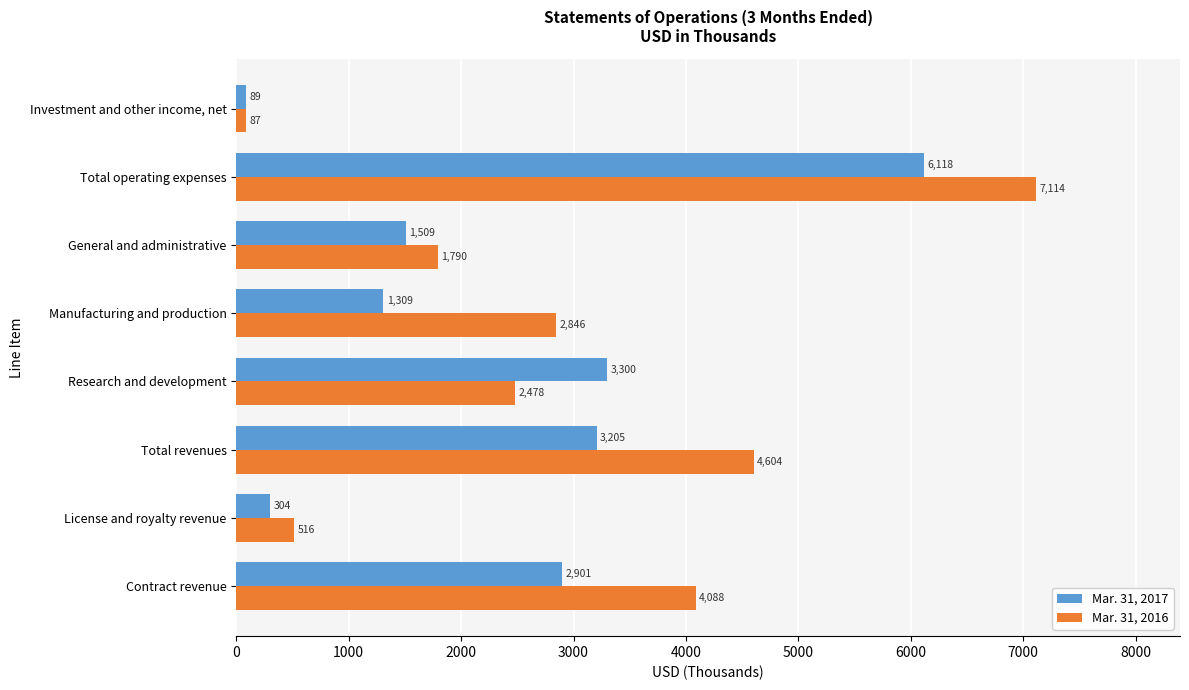

Where is Mar. 31, 2016 nearest to the value 3600?

Contract revenue